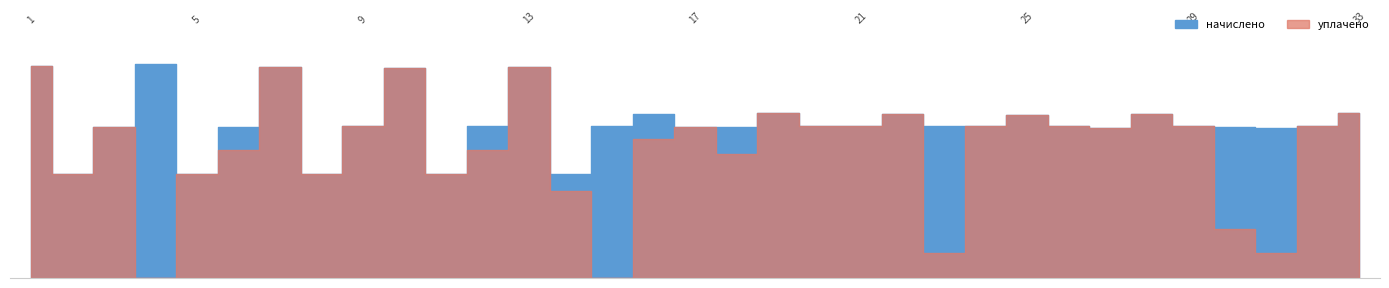

True or false: начислено has more than 1 points higher than both neighbors.

True